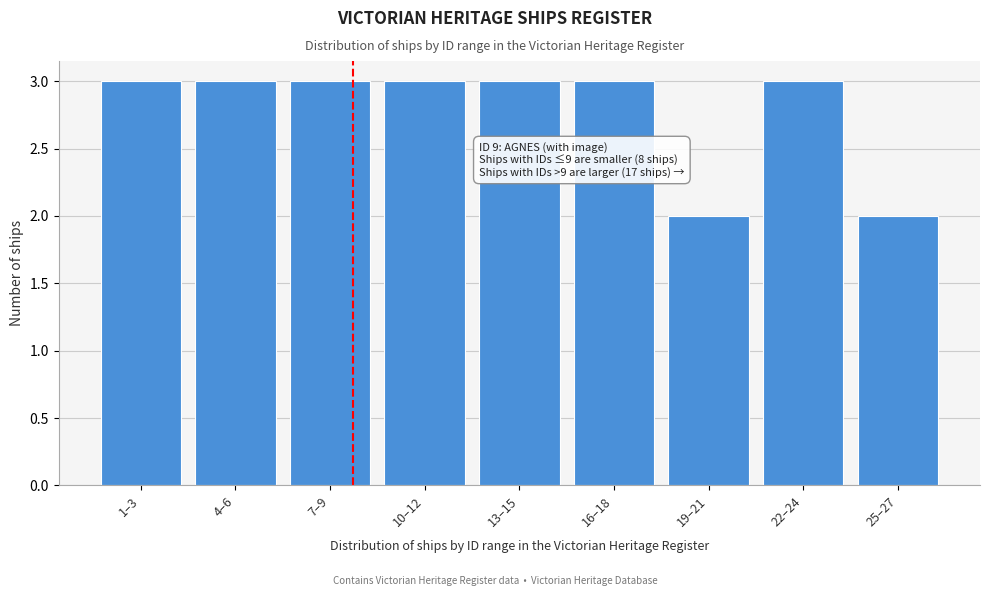

Reading left to right, extract all data points from this chart.

3	3	3	3	3	3	2	3	2